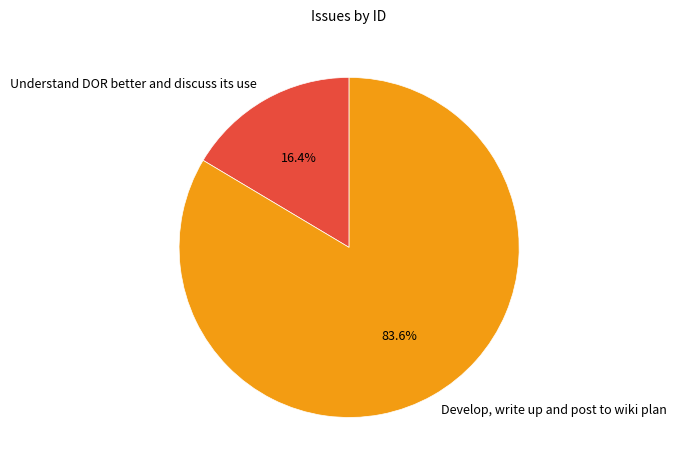

True or false: Understand DOR better and discuss its use accounts for 5% of the total.

False